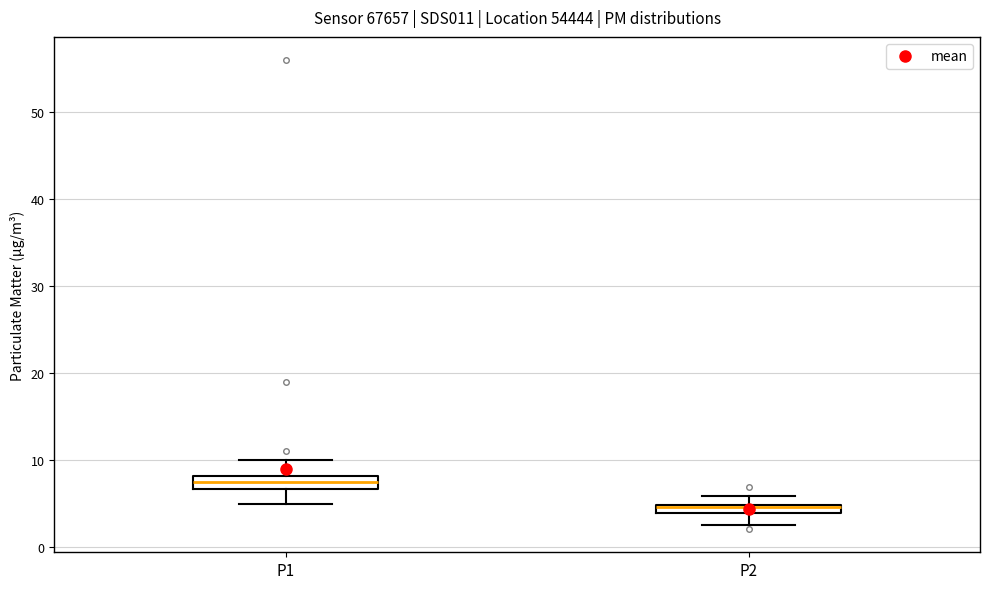

Which box has the lowest median line?

P2